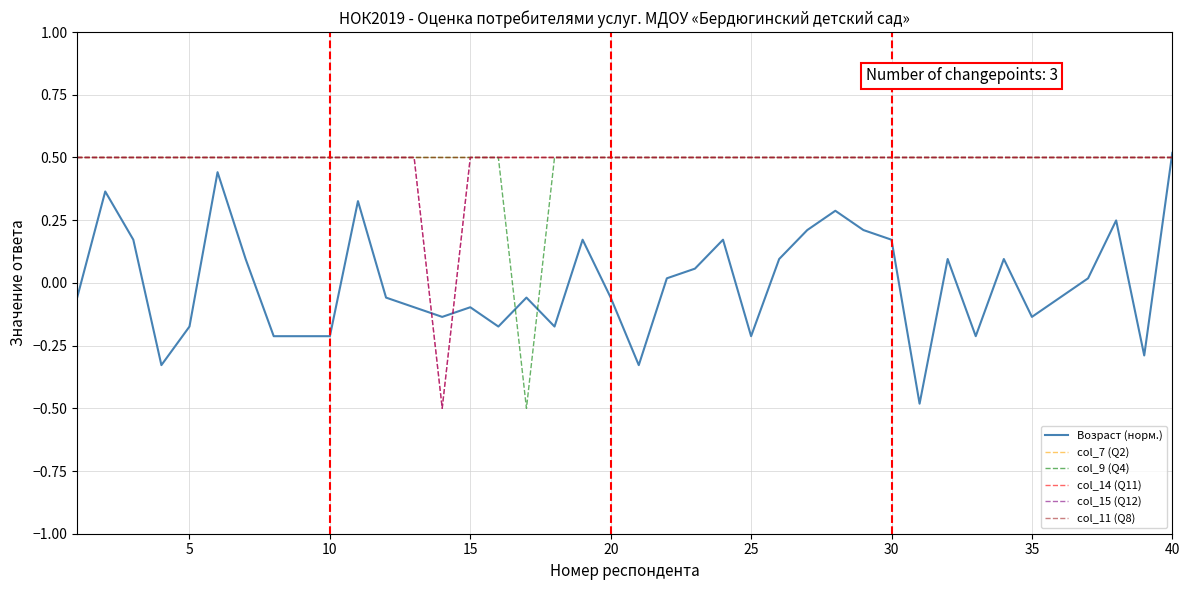

Does the chart have visible grid lines?

Yes